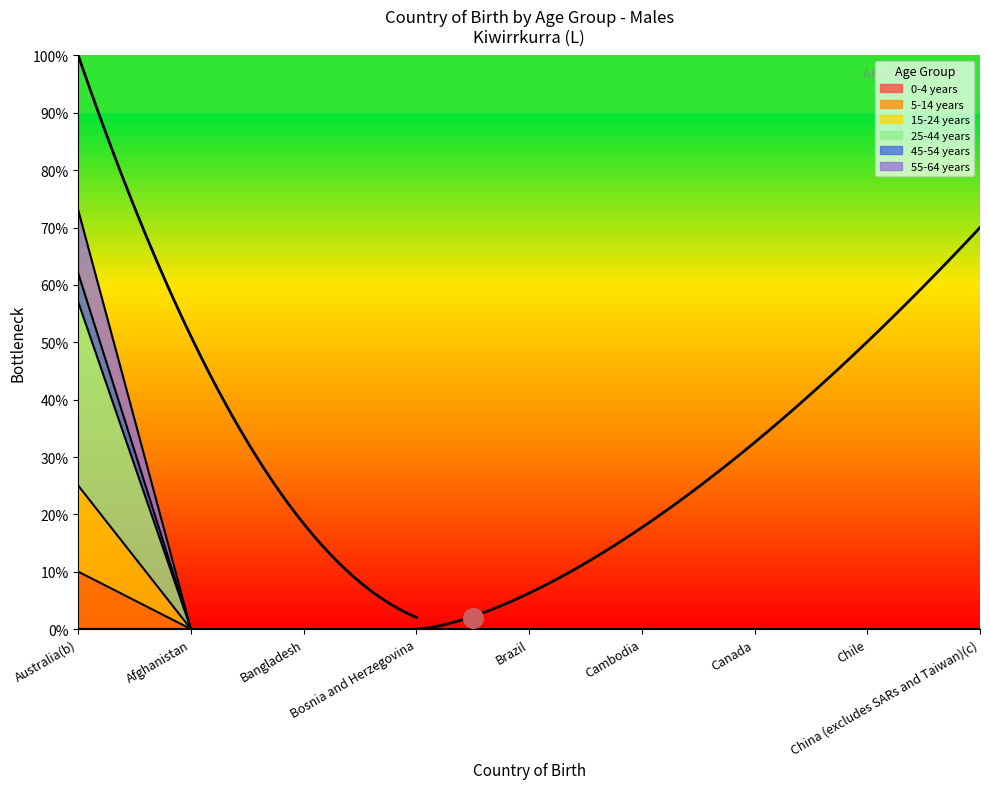

Is the value of 15-24 years at Afghanistan greater than the value of 45-54 years at Bangladesh?

No